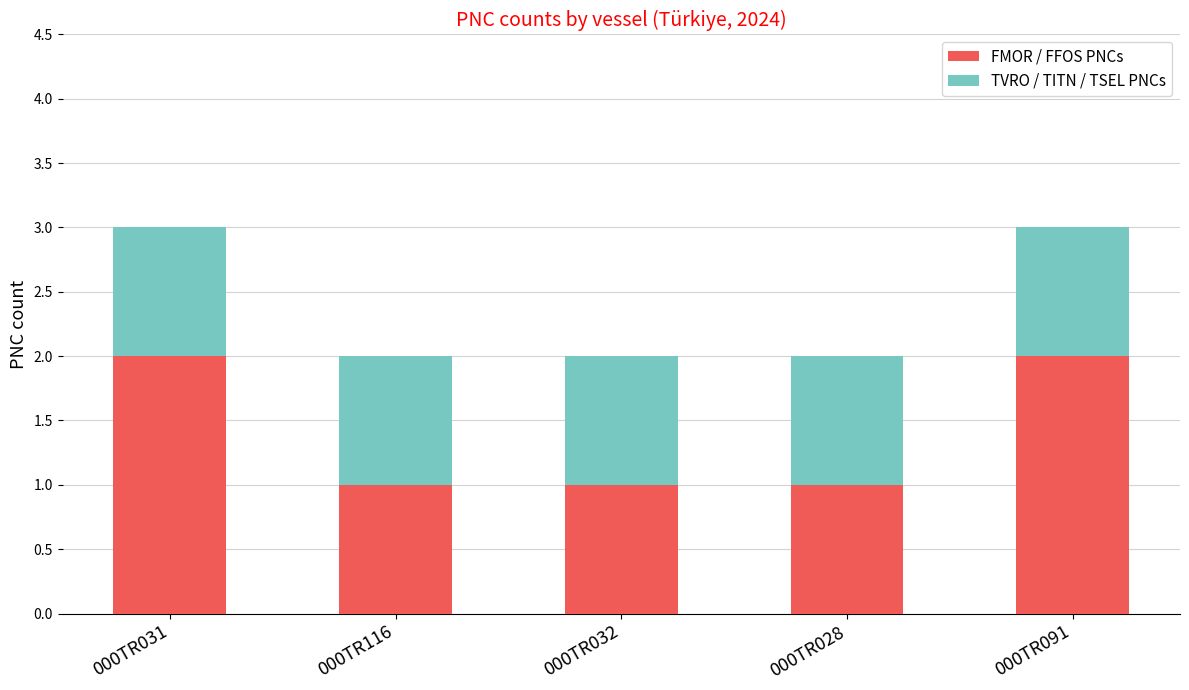

Is it true that FMOR / FFOS PNCs equals 3 at 000TR091?

False